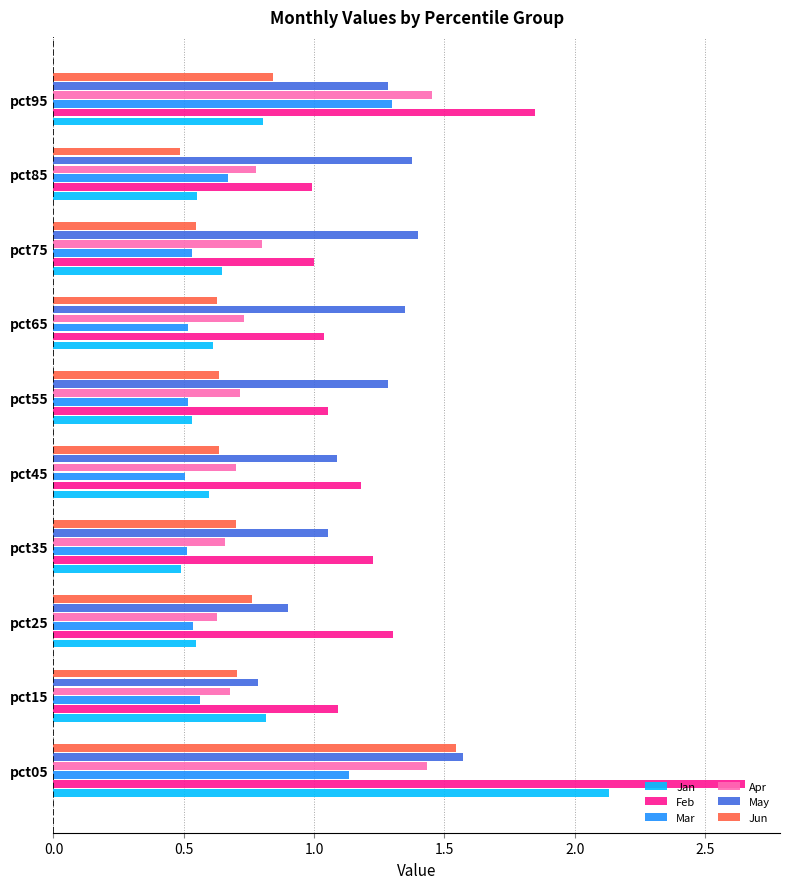

Count the number of categories in the chart.

10